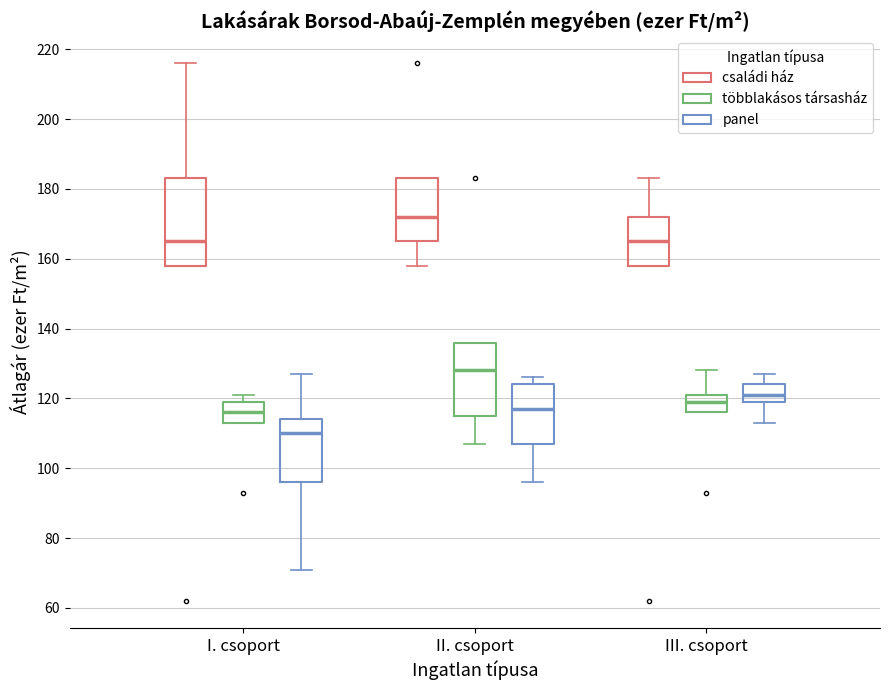

Reading left to right, read every box against the y-axis: the position of its median line, the range the box covers, and the ends of its whiskers. The values are not printed on the chart, so give them approximately, as read against the axis.

I. csoport (családi ház): median 166, box 158 to 184, whiskers 158 to 216
I. csoport (többlakásos társasház): median 116, box 114 to 120, whiskers 114 to 122
I. csoport (panel): median 110, box 96 to 114, whiskers 72 to 128
II. csoport (családi ház): median 172, box 166 to 184, whiskers 158 to 184
II. csoport (többlakásos társasház): median 128, box 116 to 136, whiskers 108 to 136
II. csoport (panel): median 118, box 108 to 124, whiskers 96 to 126
III. csoport (családi ház): median 166, box 158 to 172, whiskers 158 to 184
III. csoport (többlakásos társasház): median 120, box 116 to 122, whiskers 116 to 128
III. csoport (panel): median 122, box 120 to 124, whiskers 114 to 128